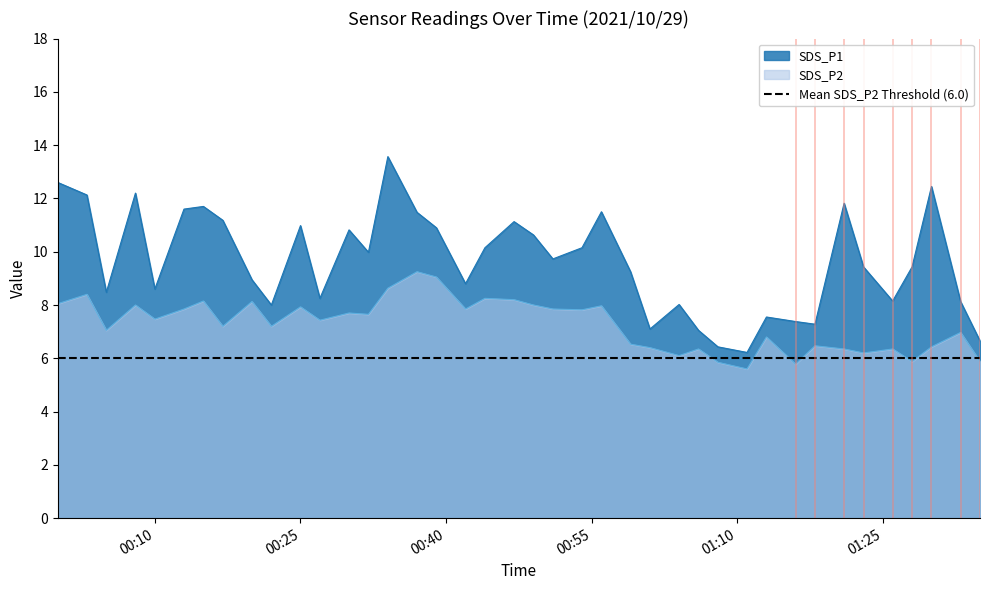

Which series has the largest total across all categories?

SDS_P1